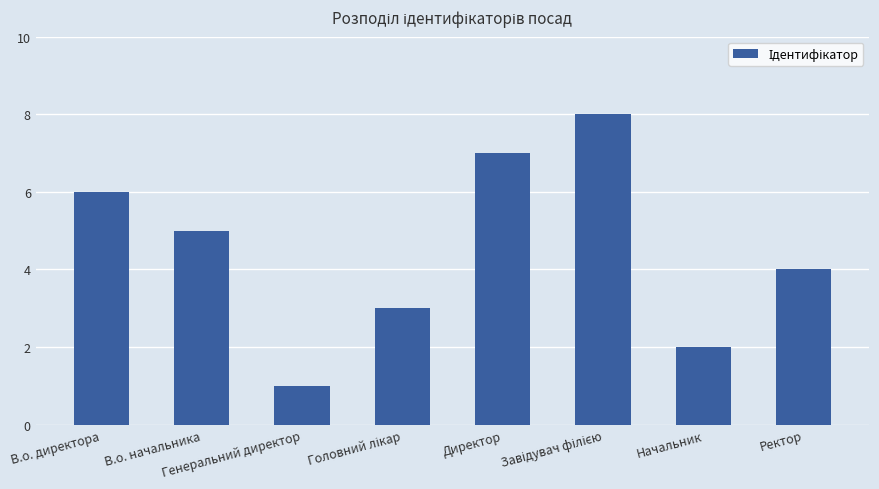

Are the bars grouped side by side (vs. stacked)?

No